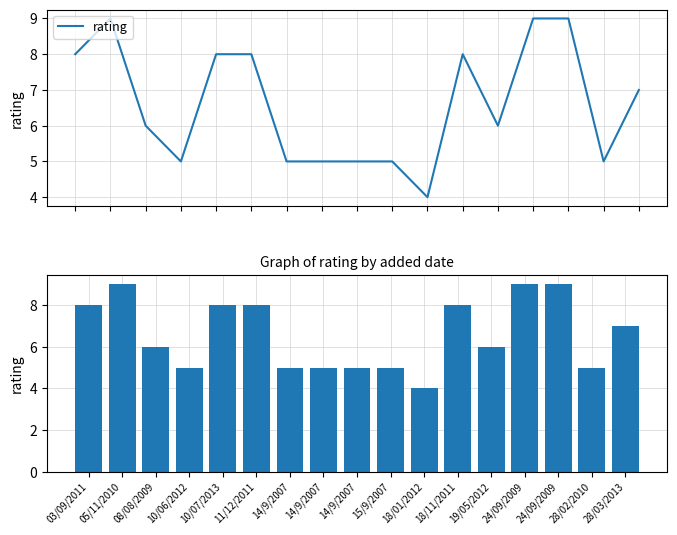

What is the total value across all series at 18/01/2012?

8